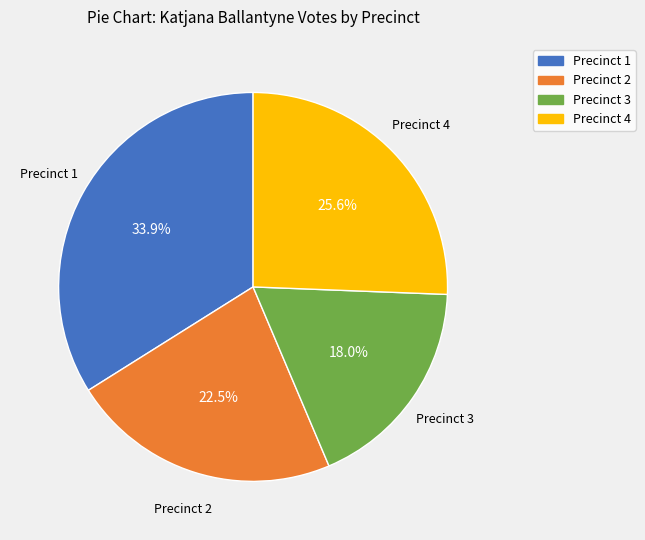

Which has a higher value, Precinct 2 or Precinct 1?

Precinct 1